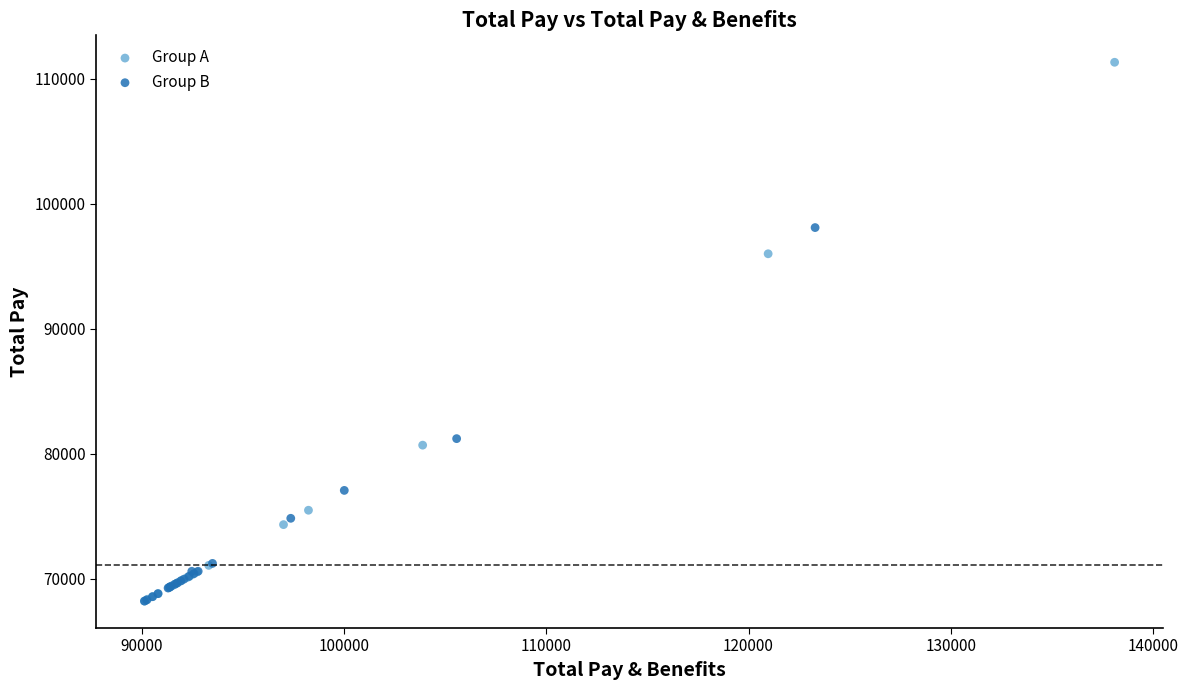

Which series has the largest Y range (max minus min)?

Group A